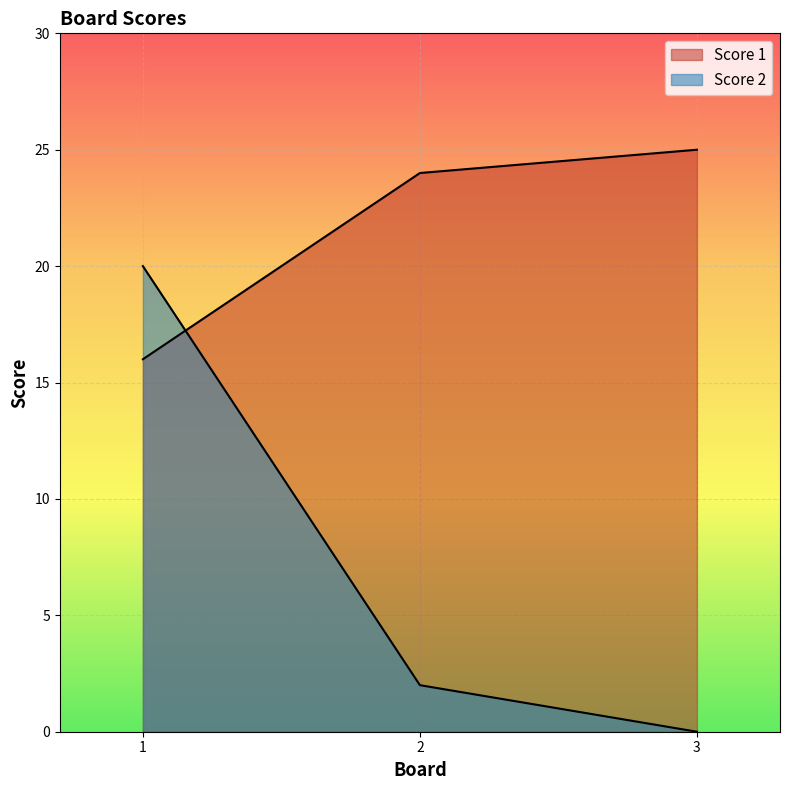

How many positive values does the Score 2 series have?

2